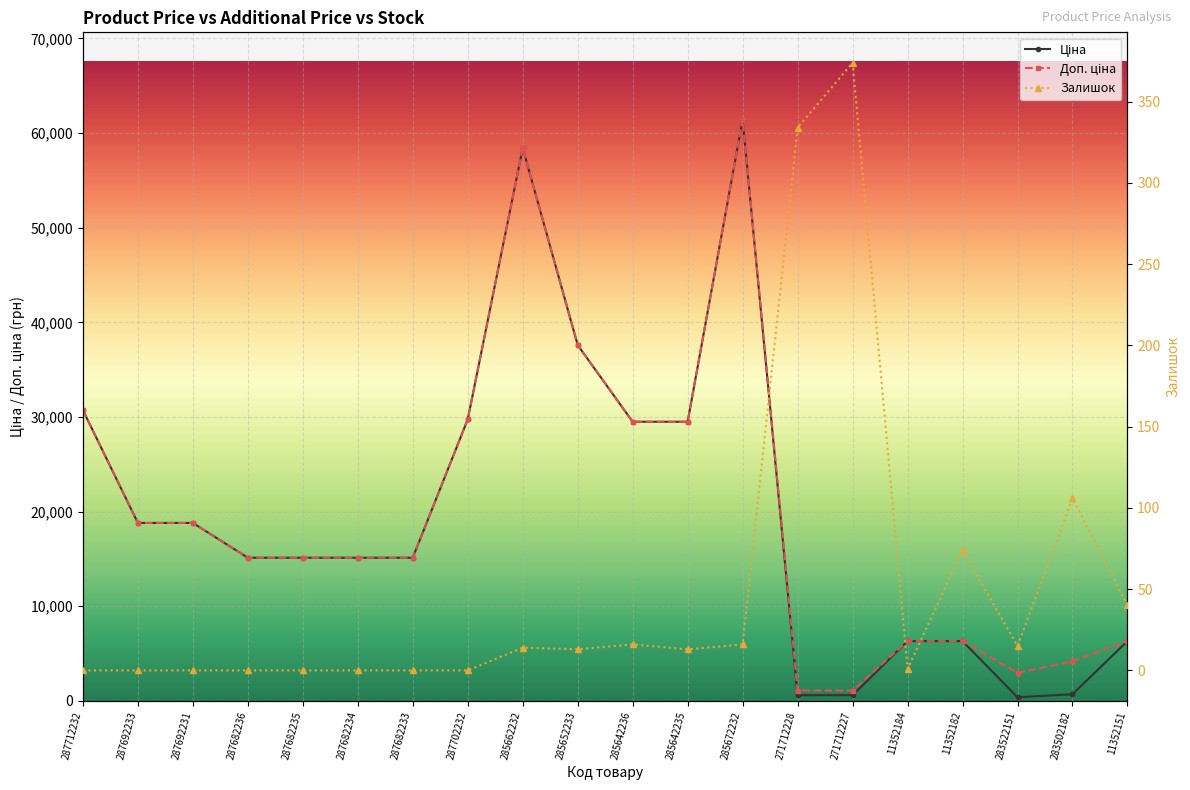

How many lines are shown in the chart?

3